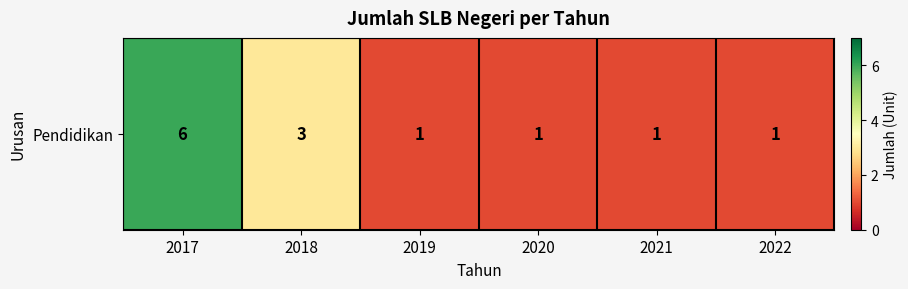

The value at 2020 is 2. True or false?

False